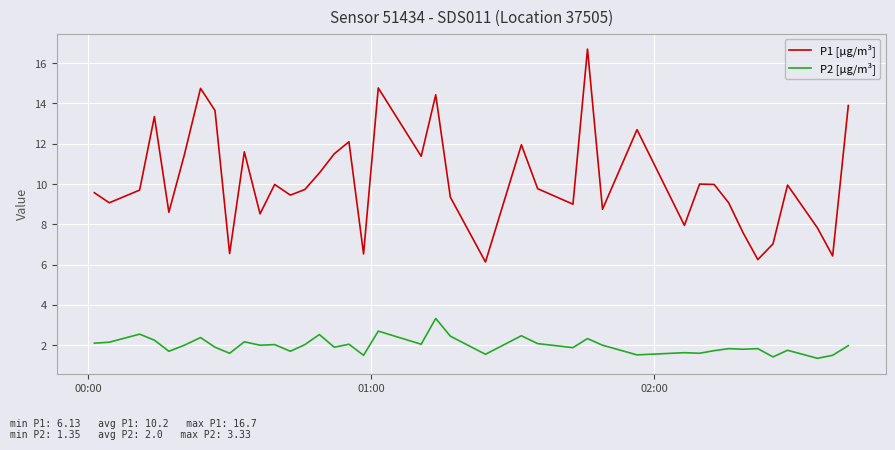

What is the difference between the maximum and minimum values in the P1 [µg/m³] series?

10.6